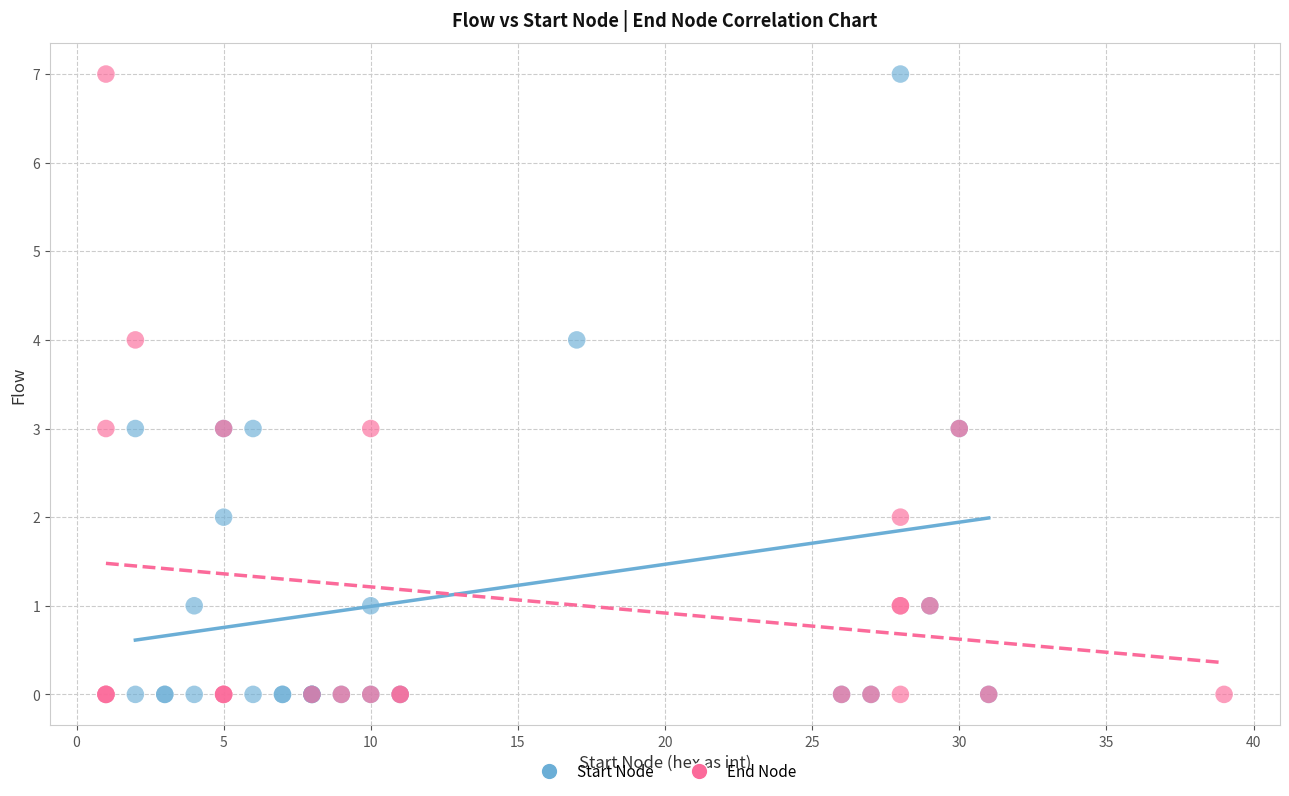

What are all the series names shown in the legend?

Start Node, End Node